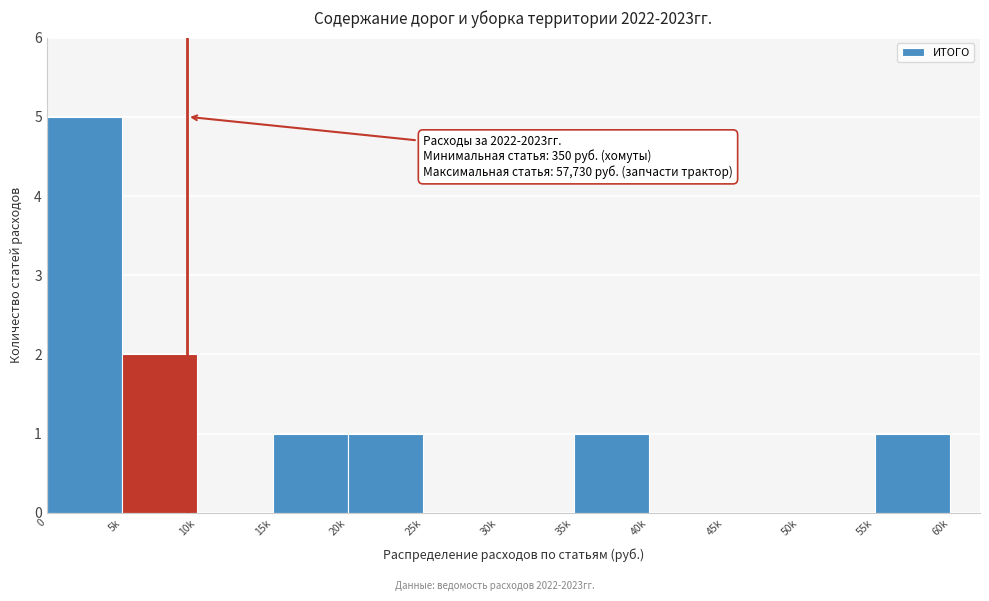

Reading right to left, transcribe all the data shown in this chart.

55k=1	50k=0	45k=0	40k=0	35k=1	30k=0	25k=0	20k=1	15k=1	10k=0	5k=2	0=5